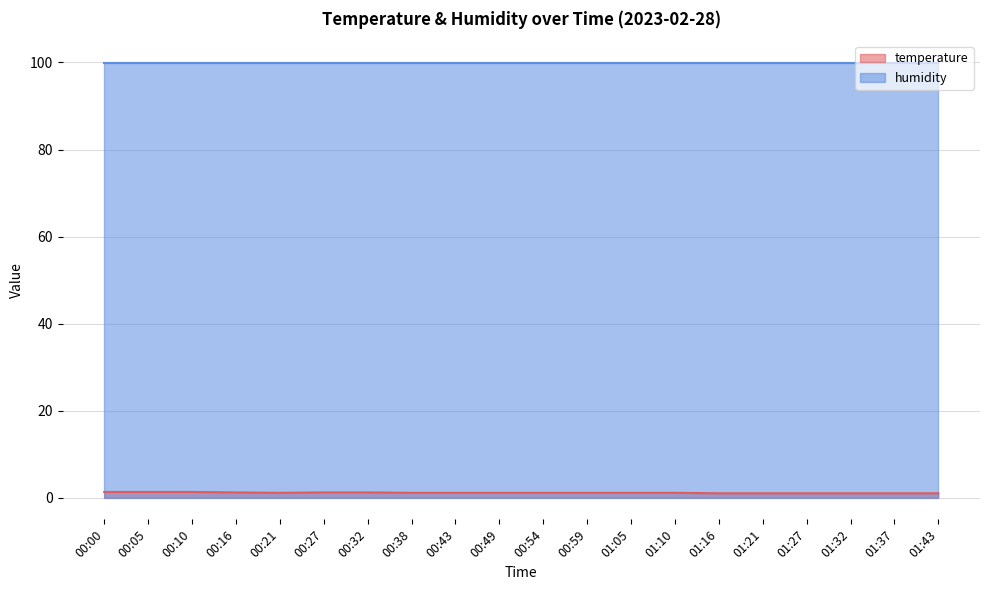

What is the label of the 15th point from the left?

01:16